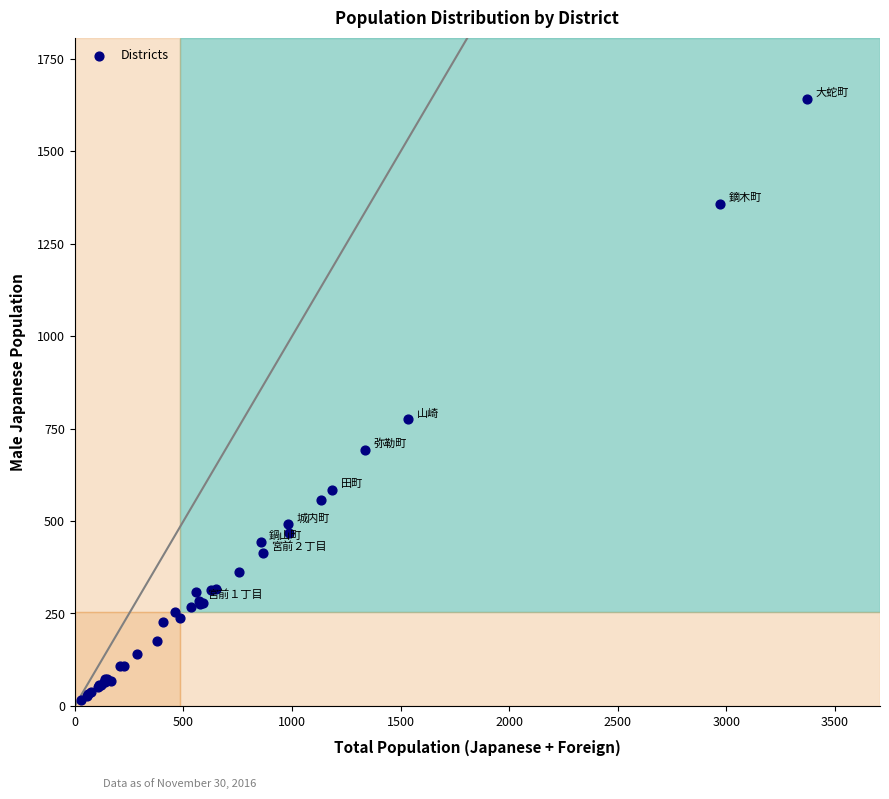

What Y value in the scatter plot is closest to 829?

775